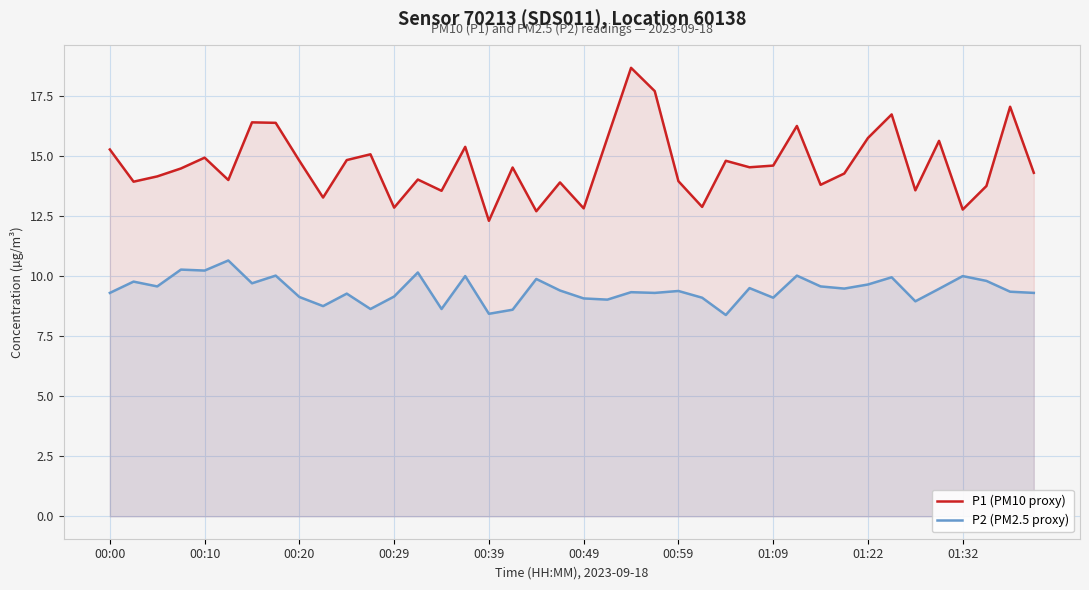

What is the difference between the maximum and minimum values in the P1 (PM10 proxy) series?

6.4